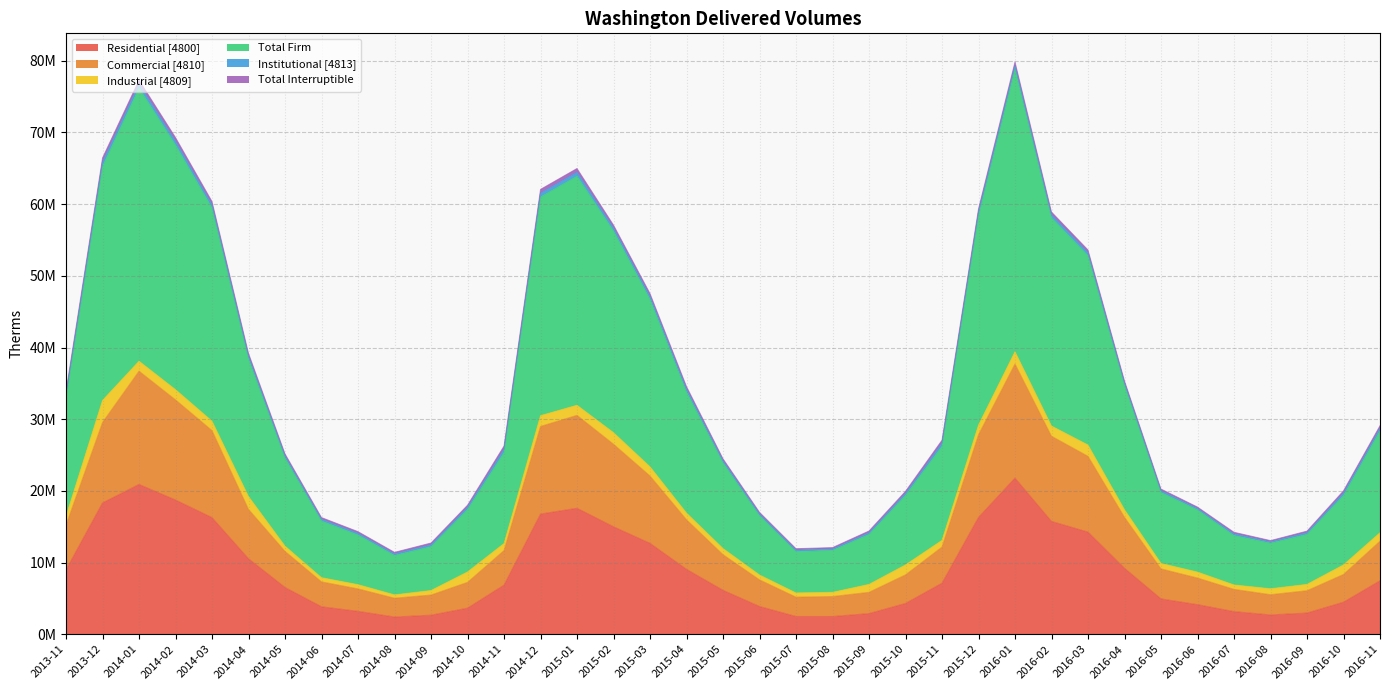

True or false: Total Firm and Commercial [4810] cross at least once.

False